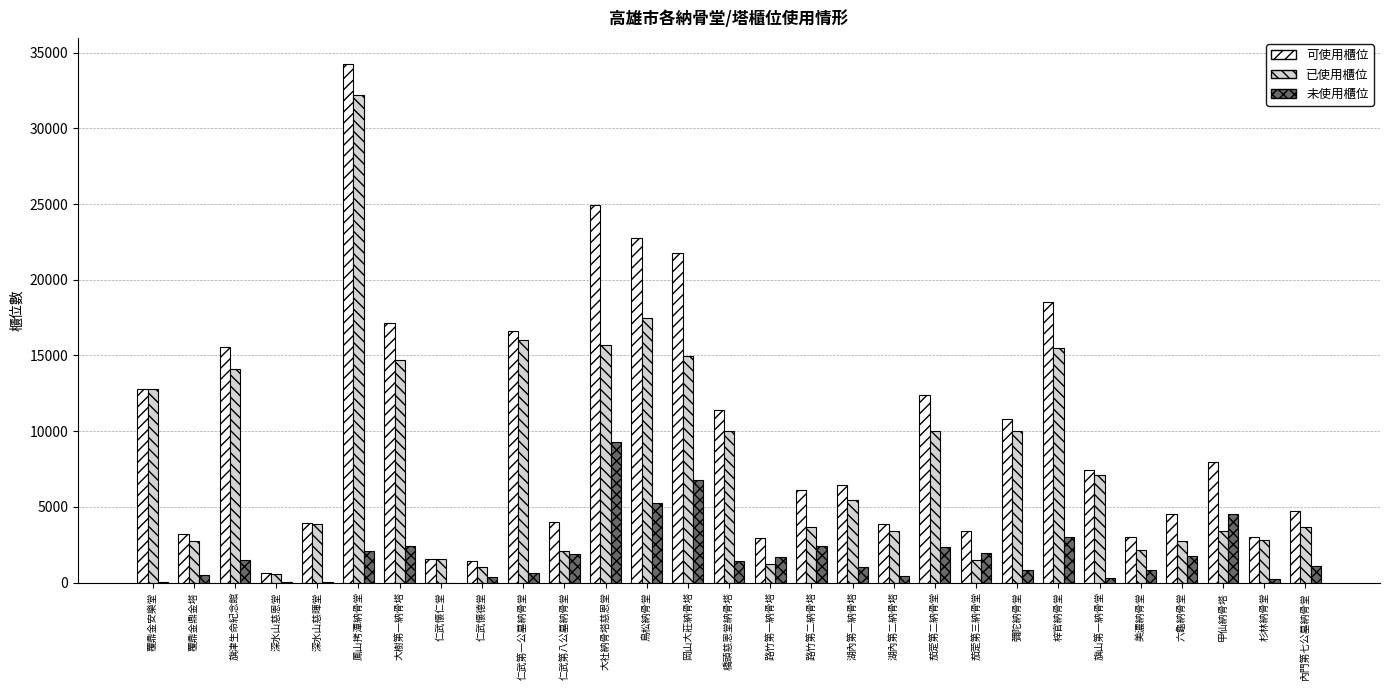

The 已使用櫃位 series shows 1346 at 杉林納骨堂. True or false?

False